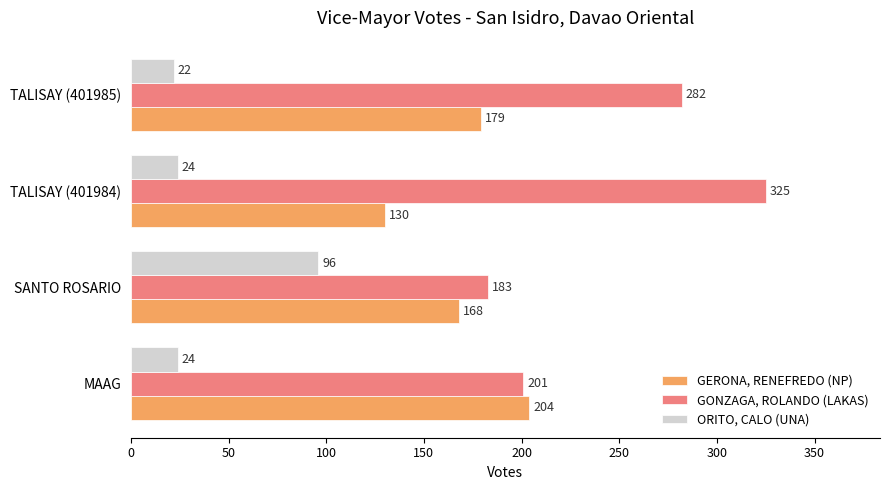

The value of ORITO, CALO (UNA) at TALISAY (401984) is 5. True or false?

False